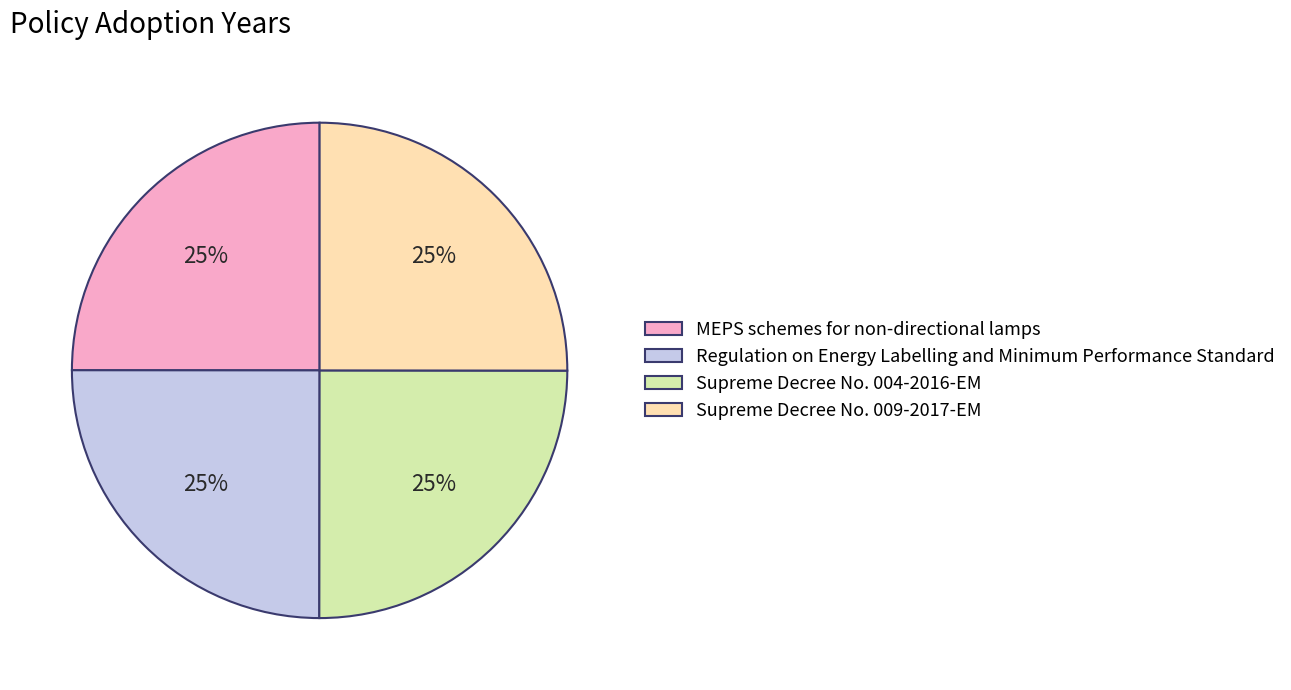

How many segments does this pie chart have?

4